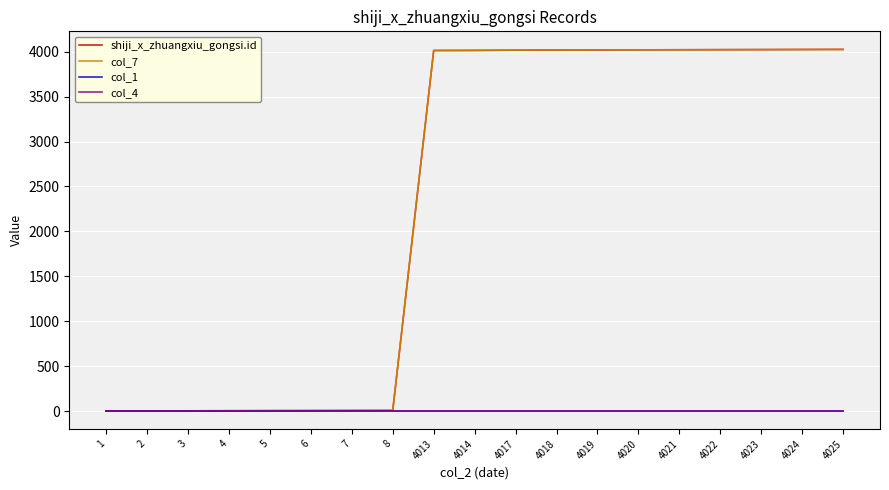

Does the chart have visible grid lines?

Yes